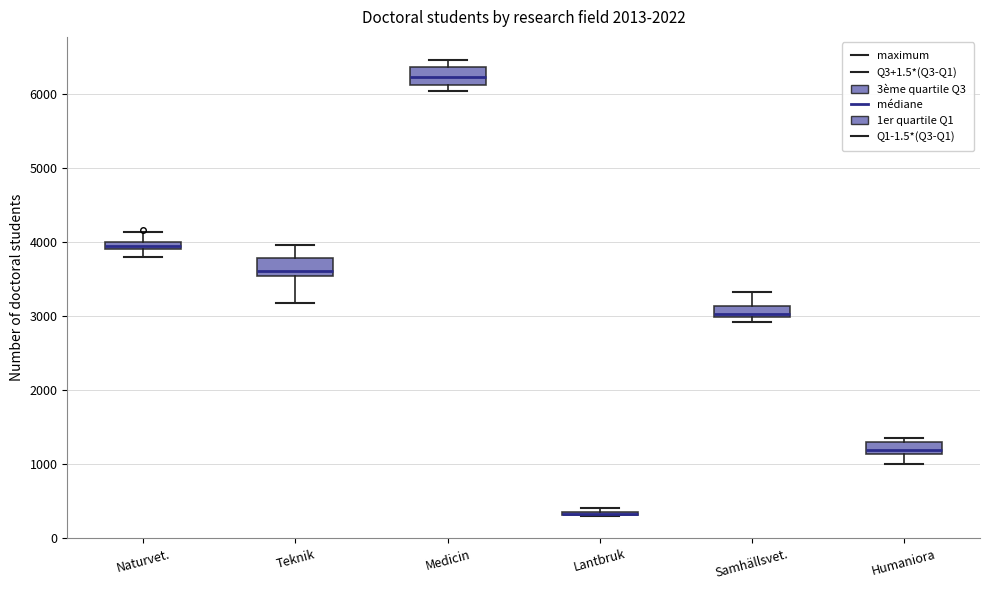

Where does the median line of the box for Medicin sit on the y-axis? The values are not printed on the chart, so give them approximately, as read against the axis.

6200